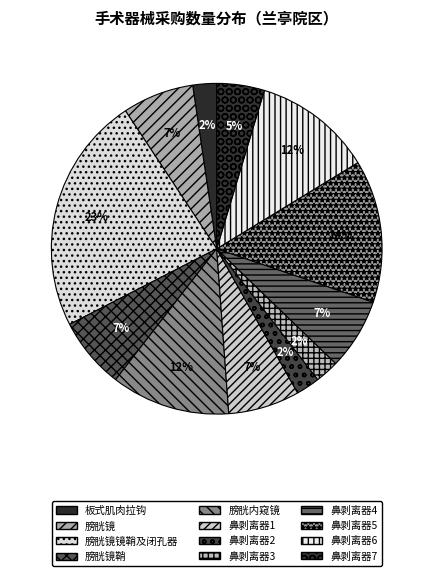

How many segments does this pie chart have?

12